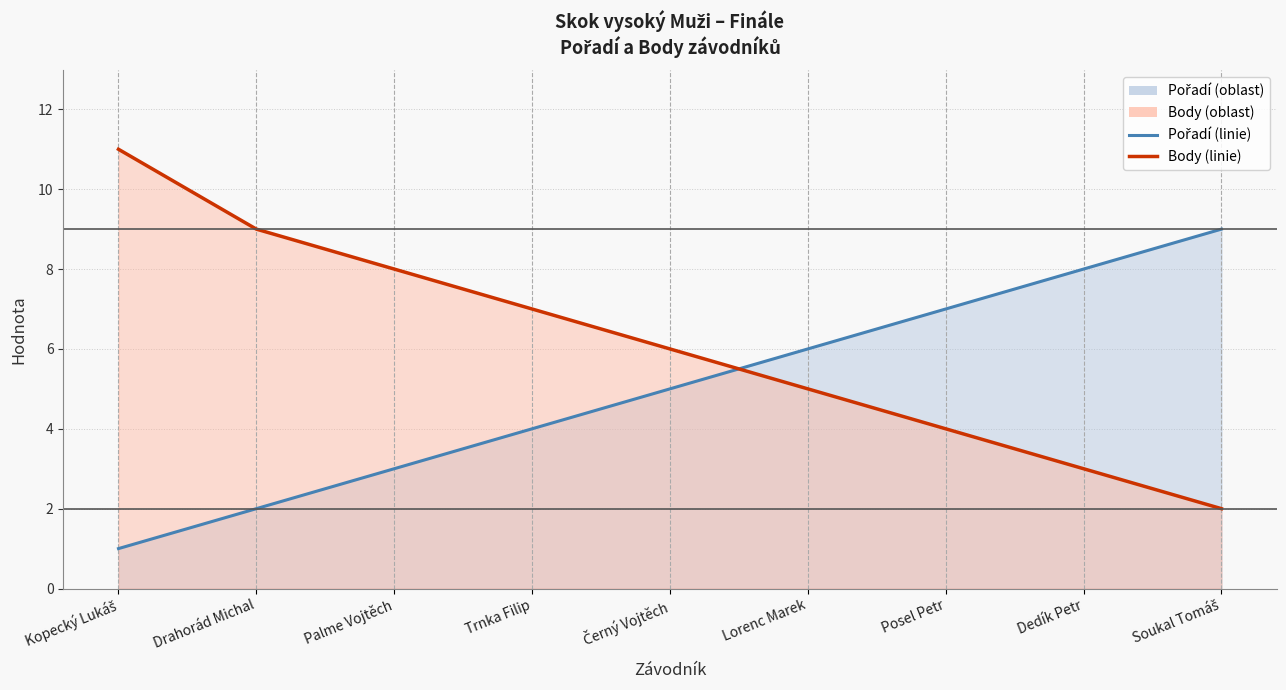

How many data points in Pořadí are less than 5?

4